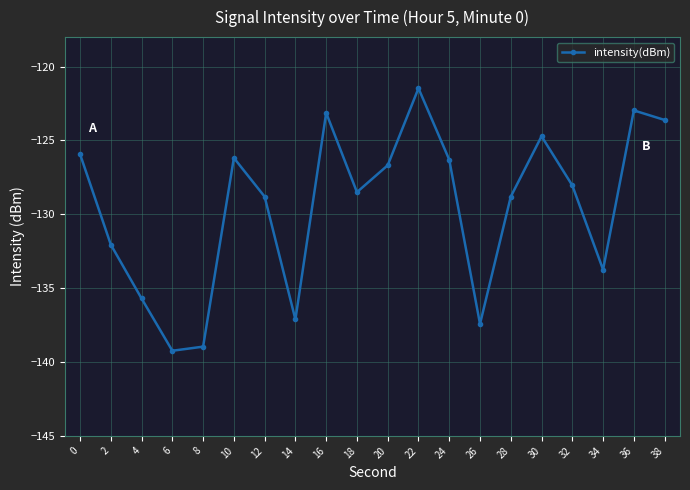

How many points are lower than both their immediate neighbors (excluding endpoints)?

5